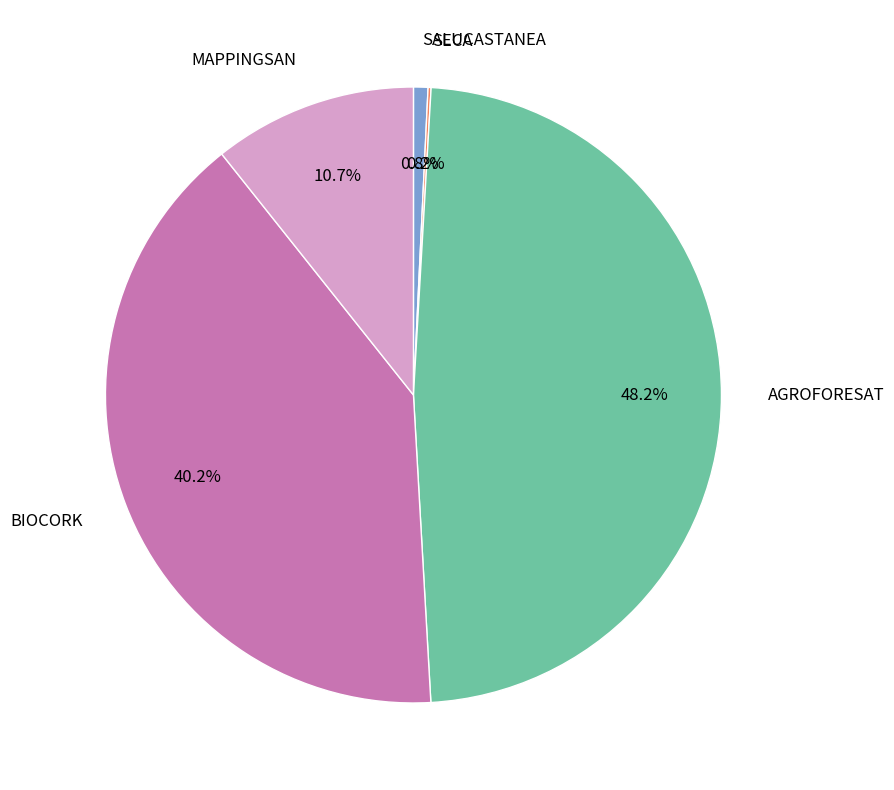

What percentage is the MAPPINGSAN slice, to the nearest percent?

11%